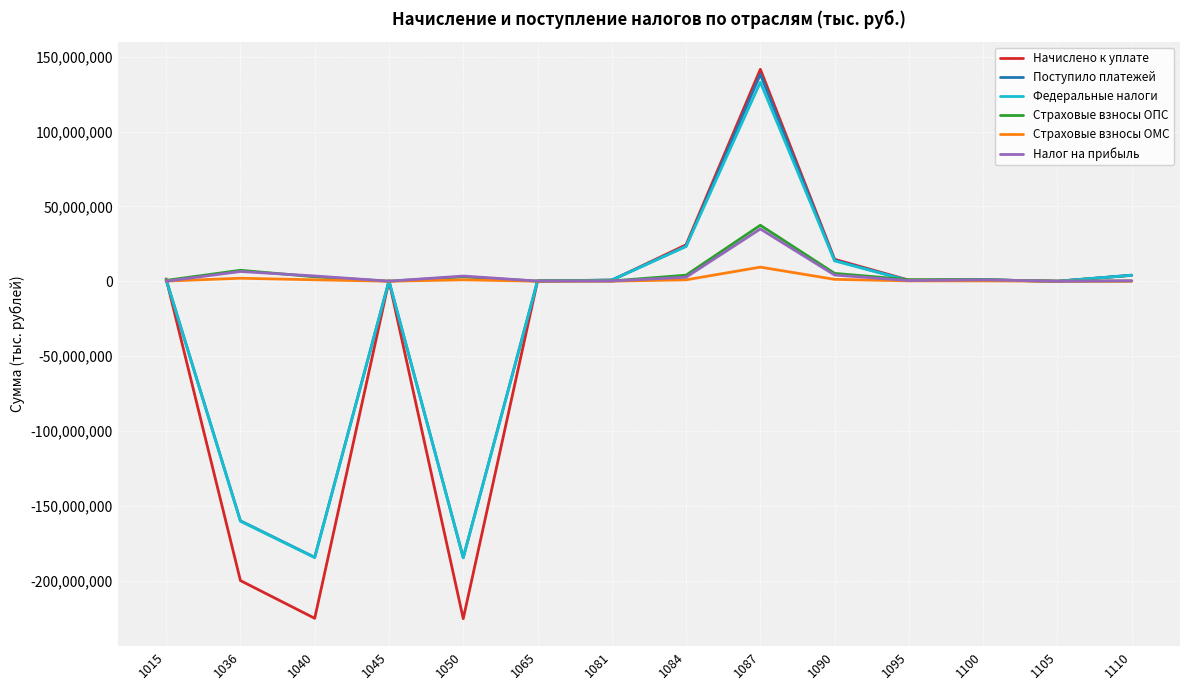

At which category is the sum across all series the highest?

1087